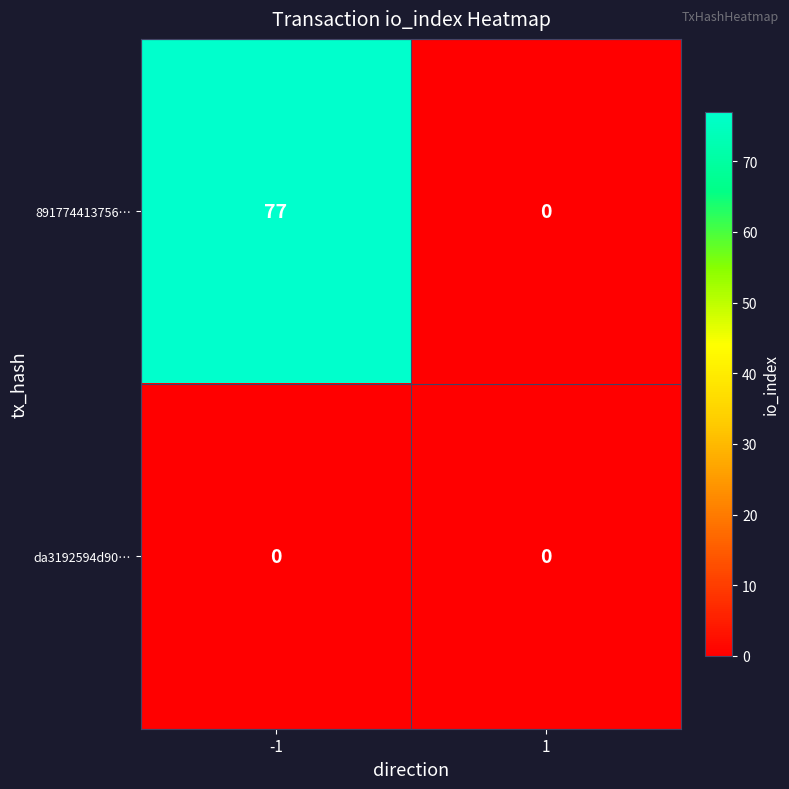

Reading left to right, transcribe all the data shown in this chart.

891774413756…: -1=77	1=0
da3192594d90…: -1=0	1=0